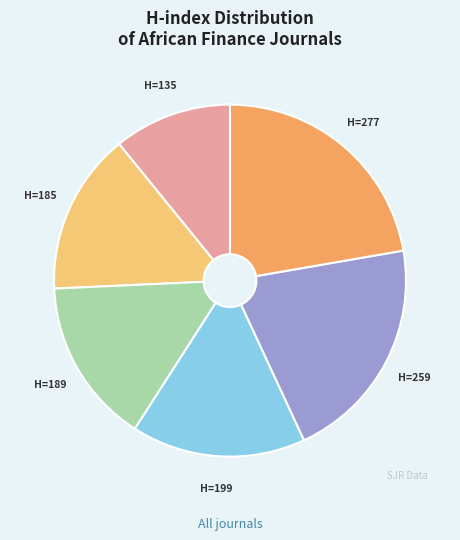

Does any single category account for the majority?

No